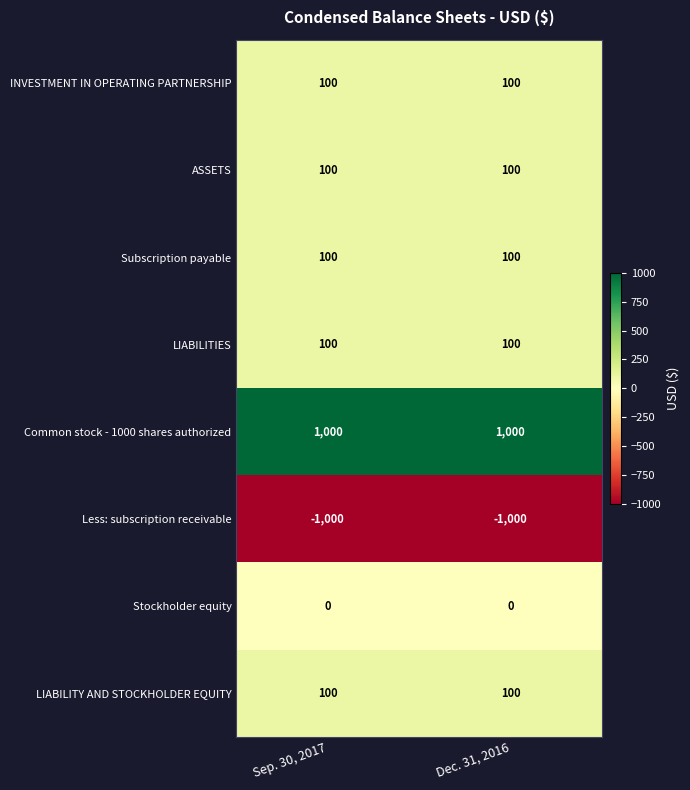

The value of LIABILITIES at Dec. 31, 2016 is 162. True or false?

False